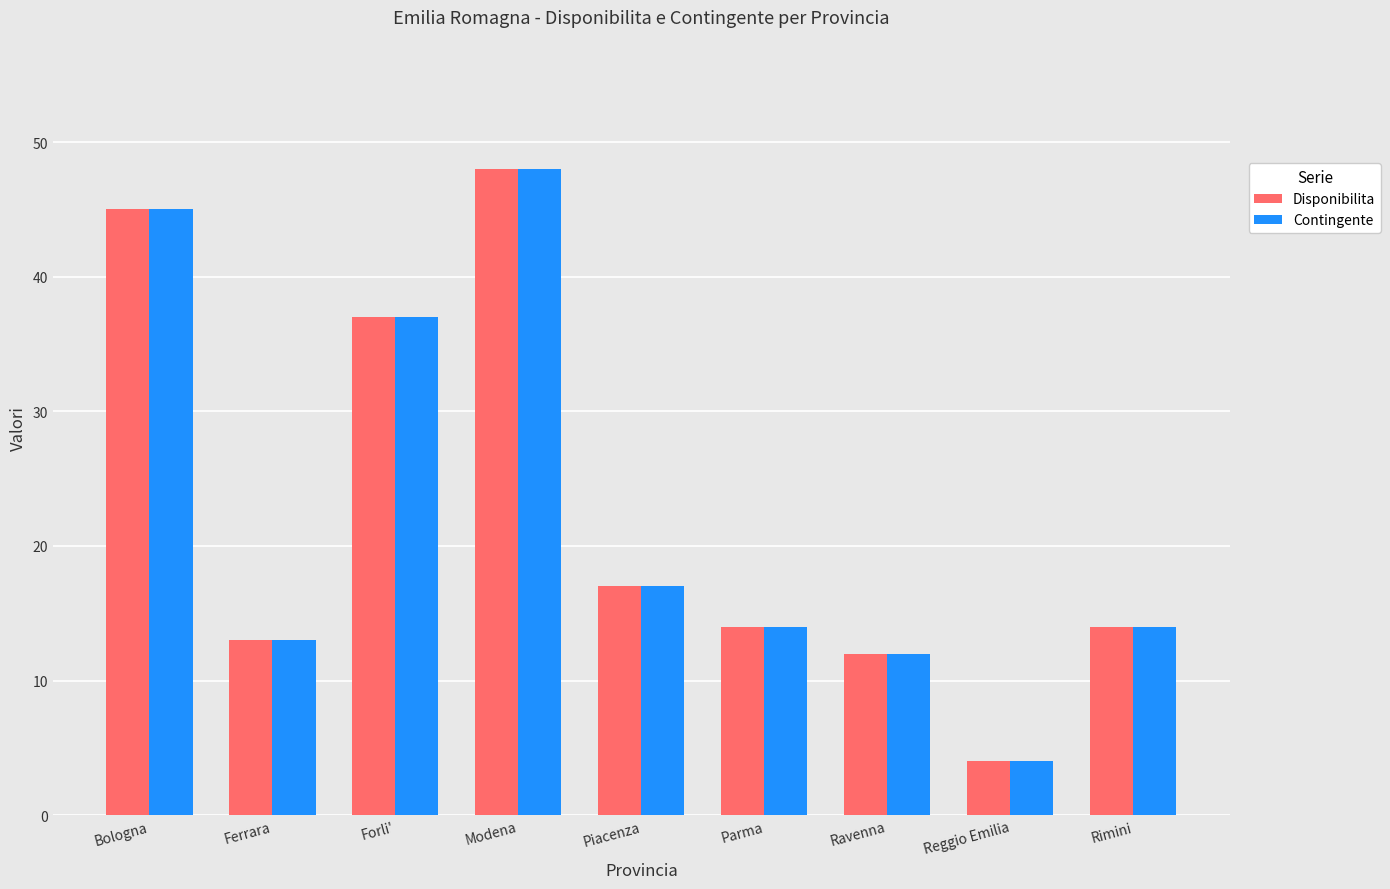

Where does the Contingente series first go above 14?

Bologna